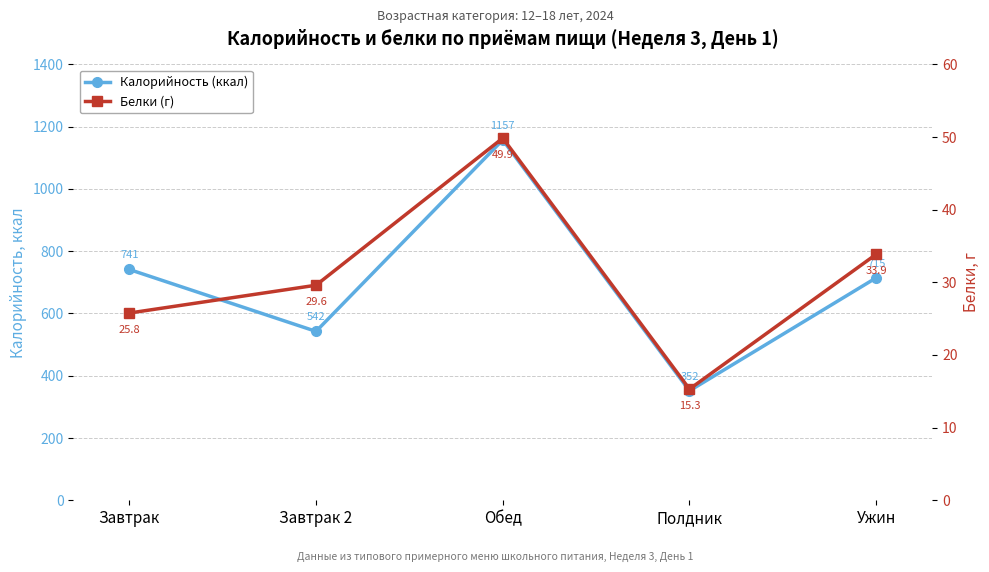

Which series has the largest range (max minus min)?

Калорийность (ккал)